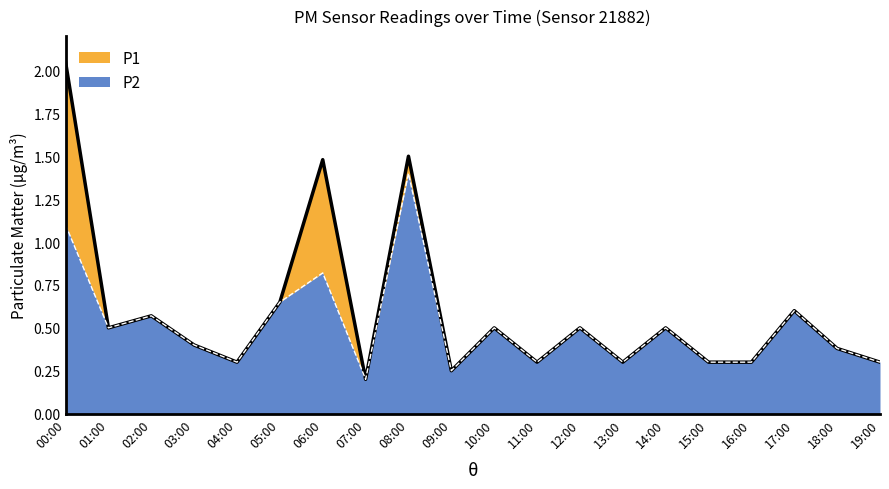

What is the label of the 14th point from the left?

13:00